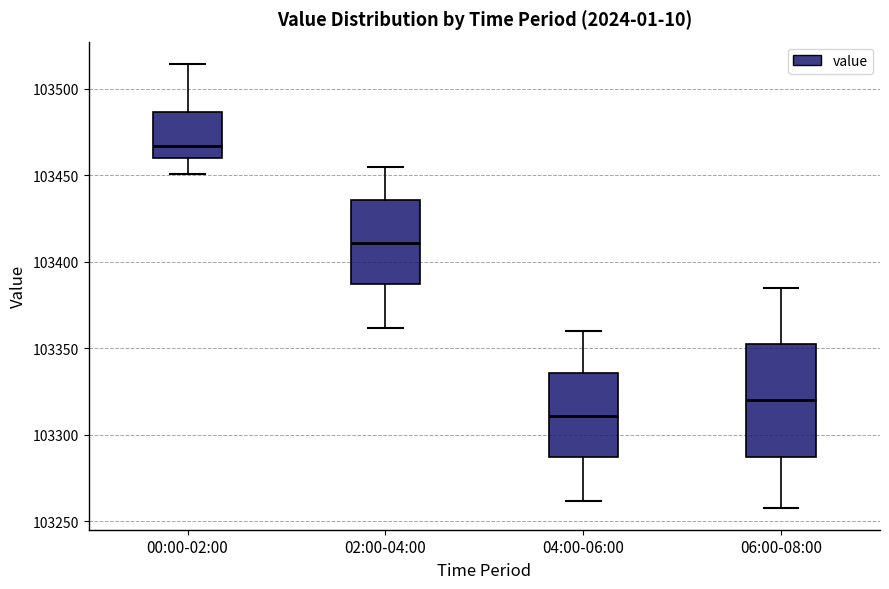

Reading left to right, read every box against the y-axis: the position of its median line, the range the box covers, and the ends of its whiskers. The values are not printed on the chart, so give them approximately, as read against the axis.

00:00-02:00: median 103465, box 103460 to 103485, whiskers 103450 to 103515
02:00-04:00: median 103410, box 103385 to 103435, whiskers 103360 to 103455
04:00-06:00: median 103310, box 103285 to 103335, whiskers 103260 to 103360
06:00-08:00: median 103320, box 103285 to 103355, whiskers 103260 to 103385